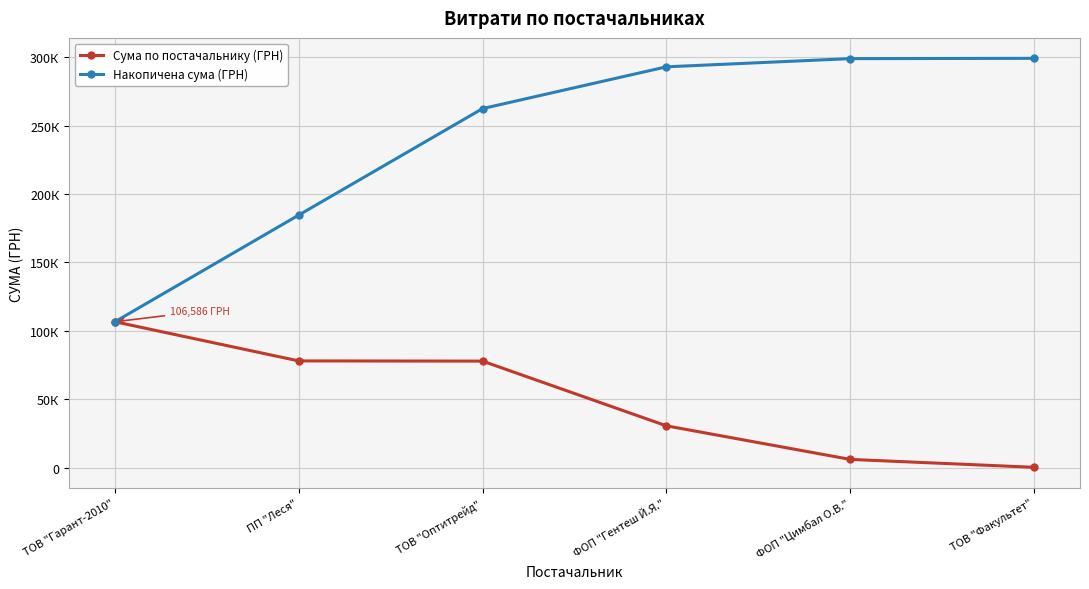

What is the difference between the Накопичена сума (ГРН) values at ФОП "Гентеш Й.Я." and ФОП "Цимбал О.В."?

5985.0